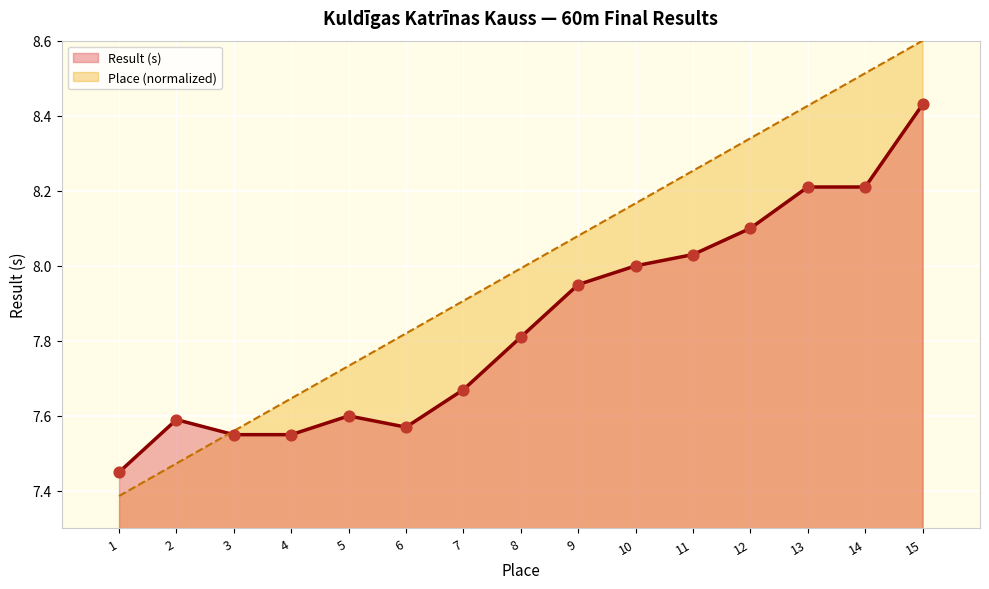

At how many categories does at least one series exceed 8?

7